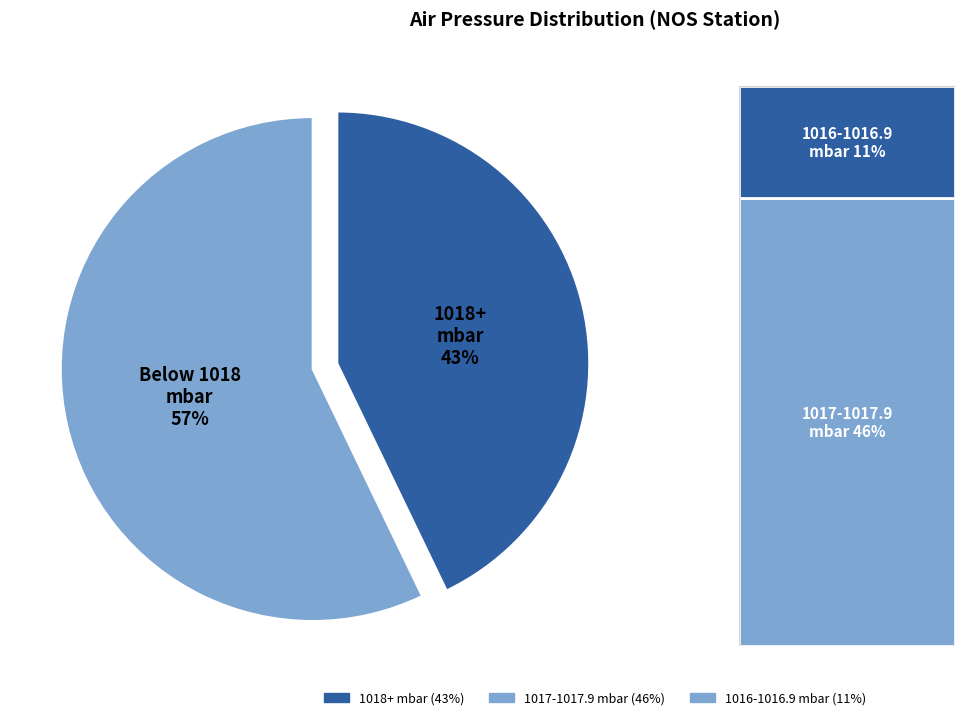

Does any single category account for the majority?

Yes